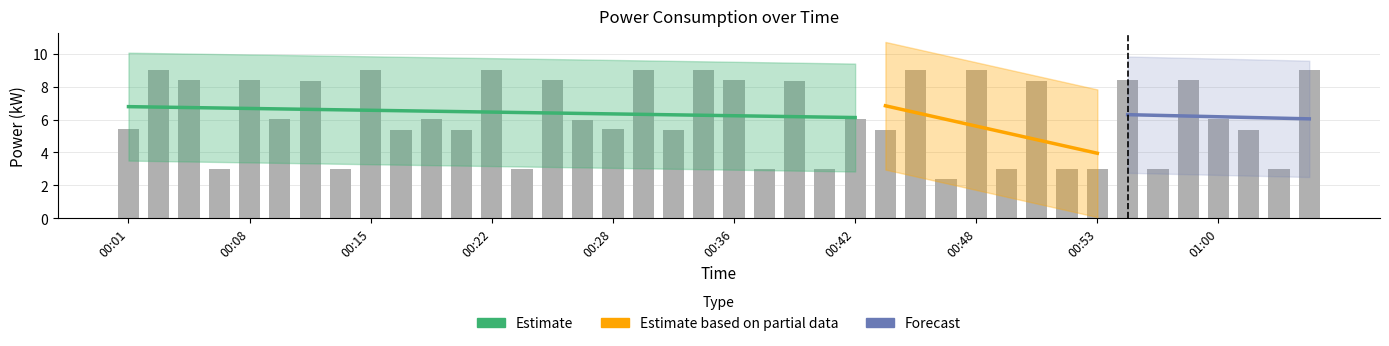

What is the value of the 12th bar from the left?

5.4